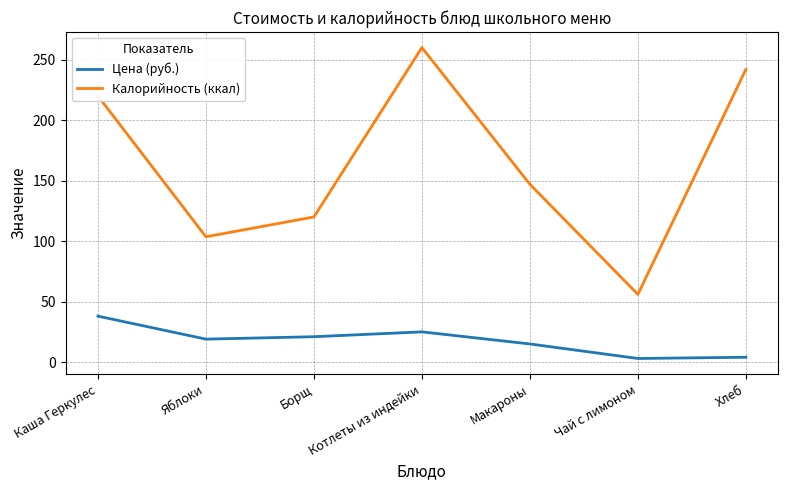

How many values in the Цена (руб.) series are below 19?

3